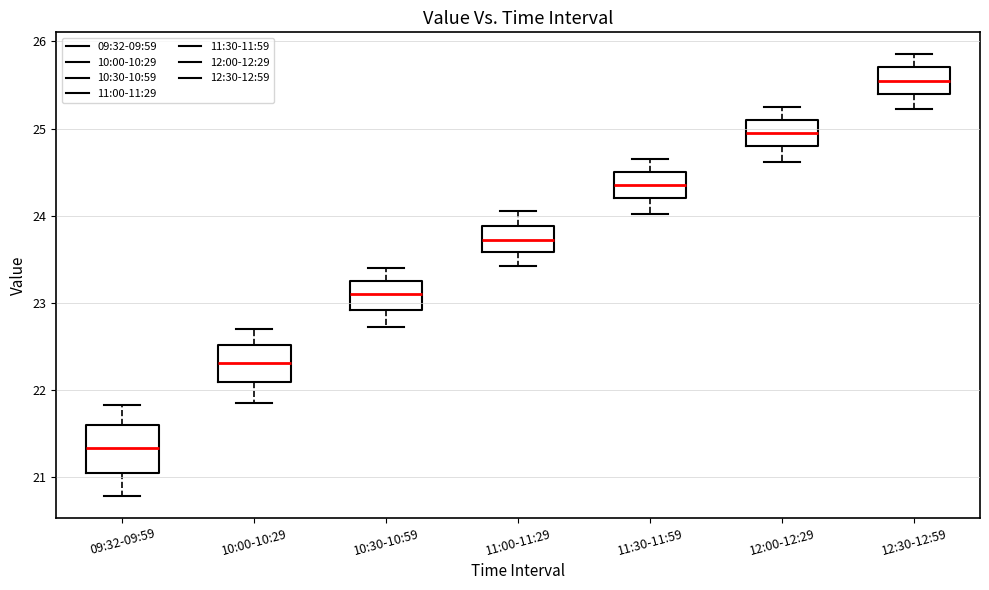

Where is the lower edge of the box for 11:00-11:29 on the y-axis? The values are not printed on the chart, so give them approximately, as read against the axis.

23.6